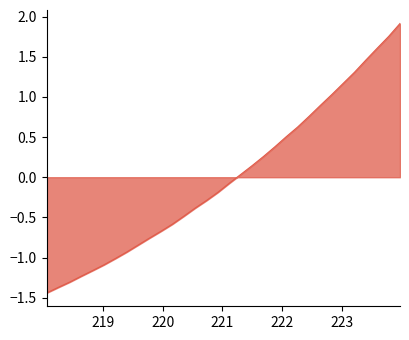

What is the difference between the maximum and minimum values?

3.4